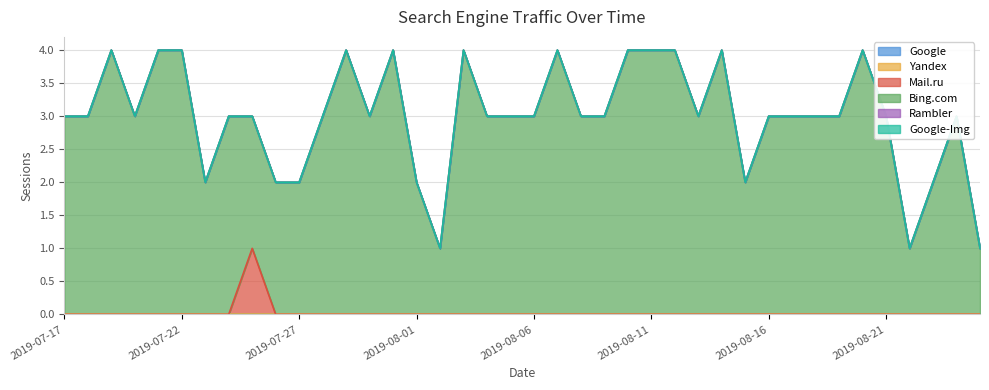

Which series has the largest range (max minus min)?

Bing.com